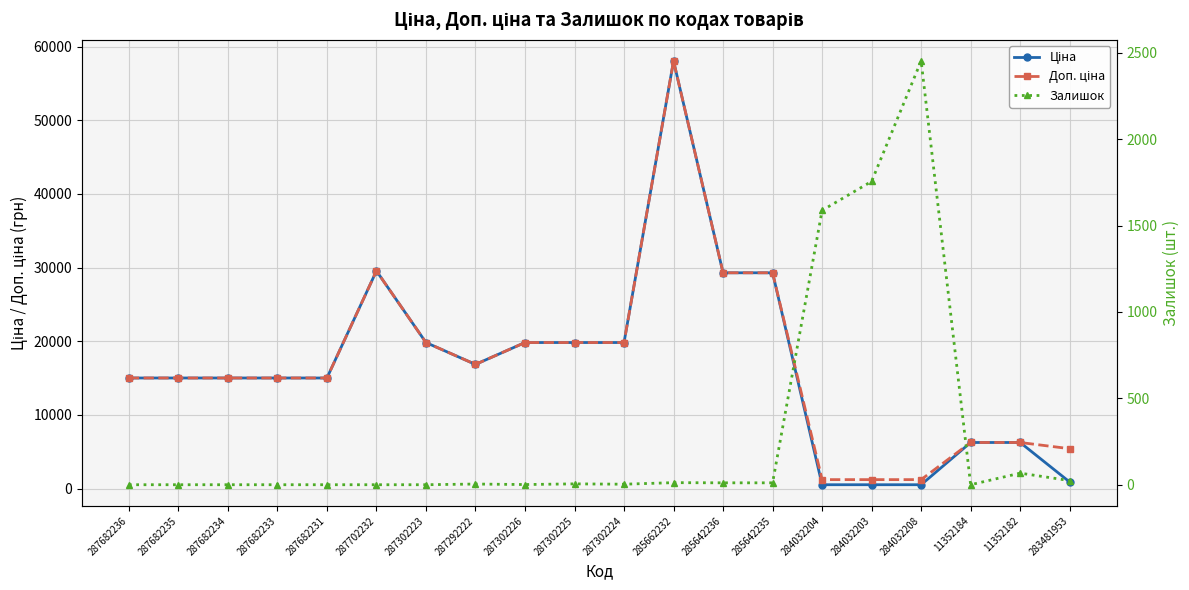

List the series in order of their peak value, highest first.

Ціна, Доп. ціна, Залишок